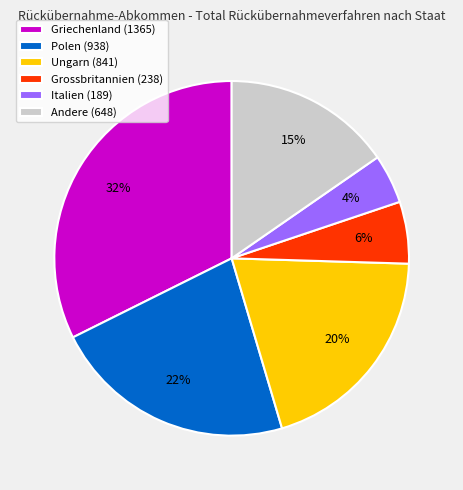

What is the ratio of the value at Italien (189) to the value at Andere (648)?

0.3